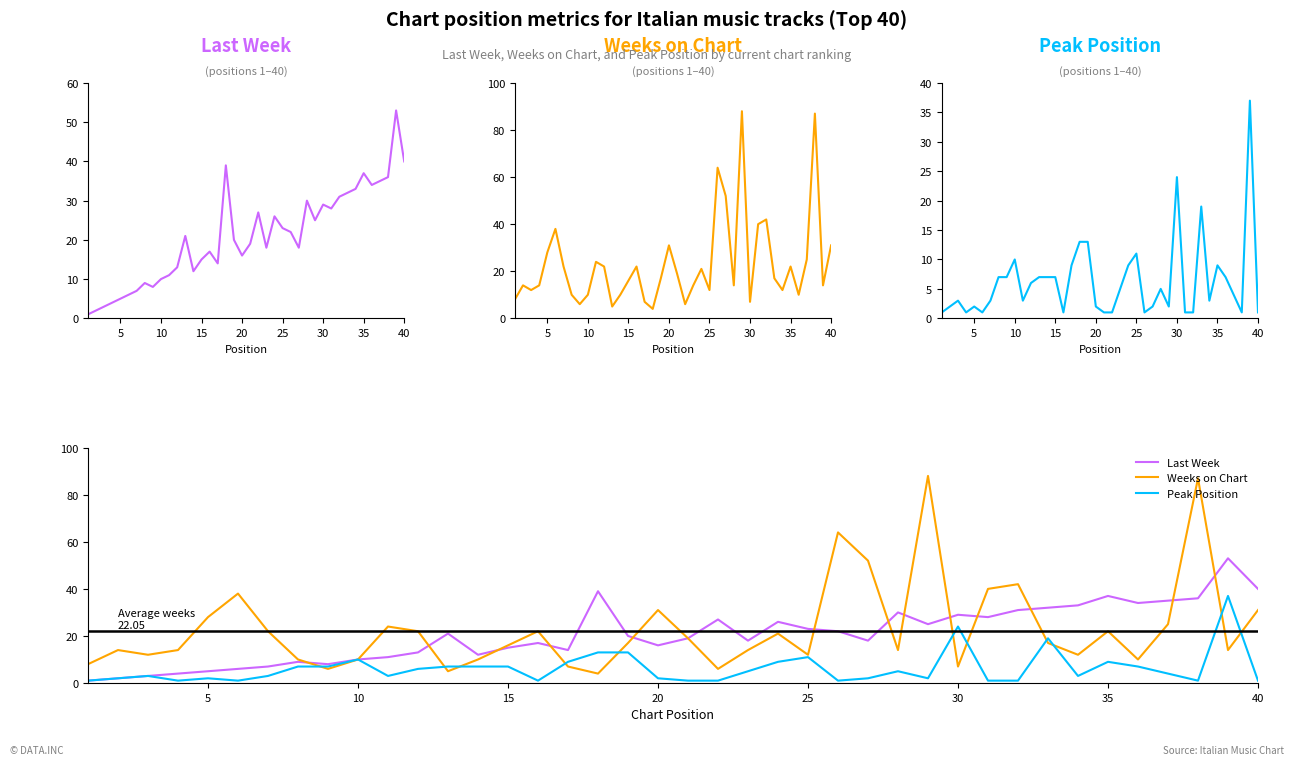

What is the difference between the maximum and minimum values in the Peak Position series?

36